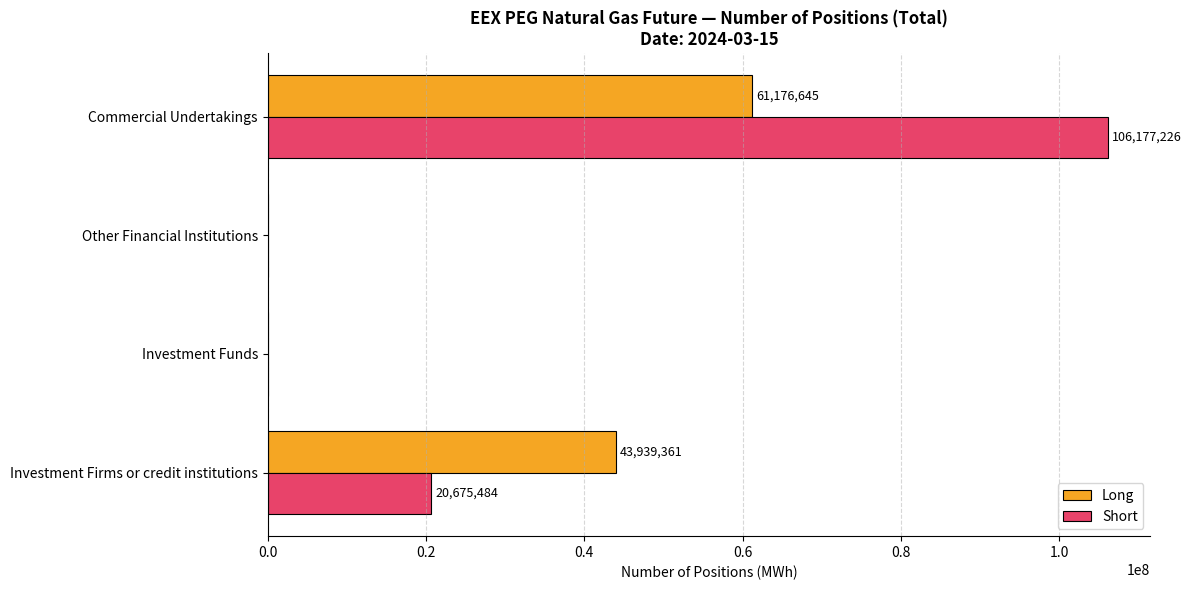

What are all the series names shown in the legend?

Long, Short